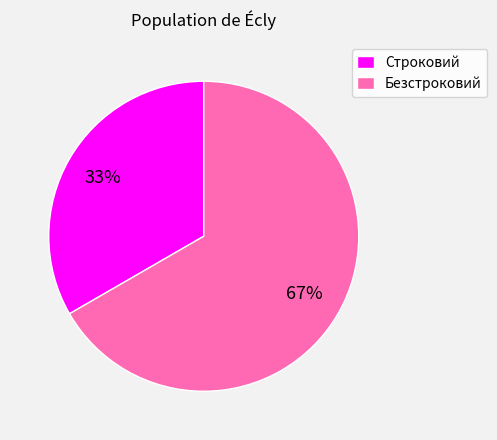

Combined, do Безстроковий and Строковий account for over 50%?

Yes